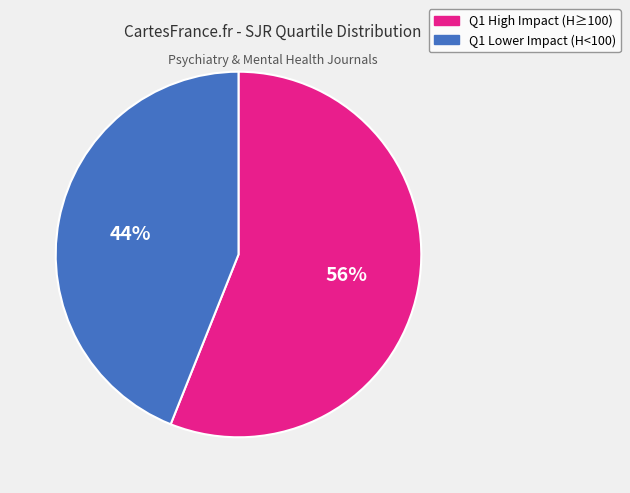

Is it true that Q1 High Impact (H≥100) is 56% of the pie?

True